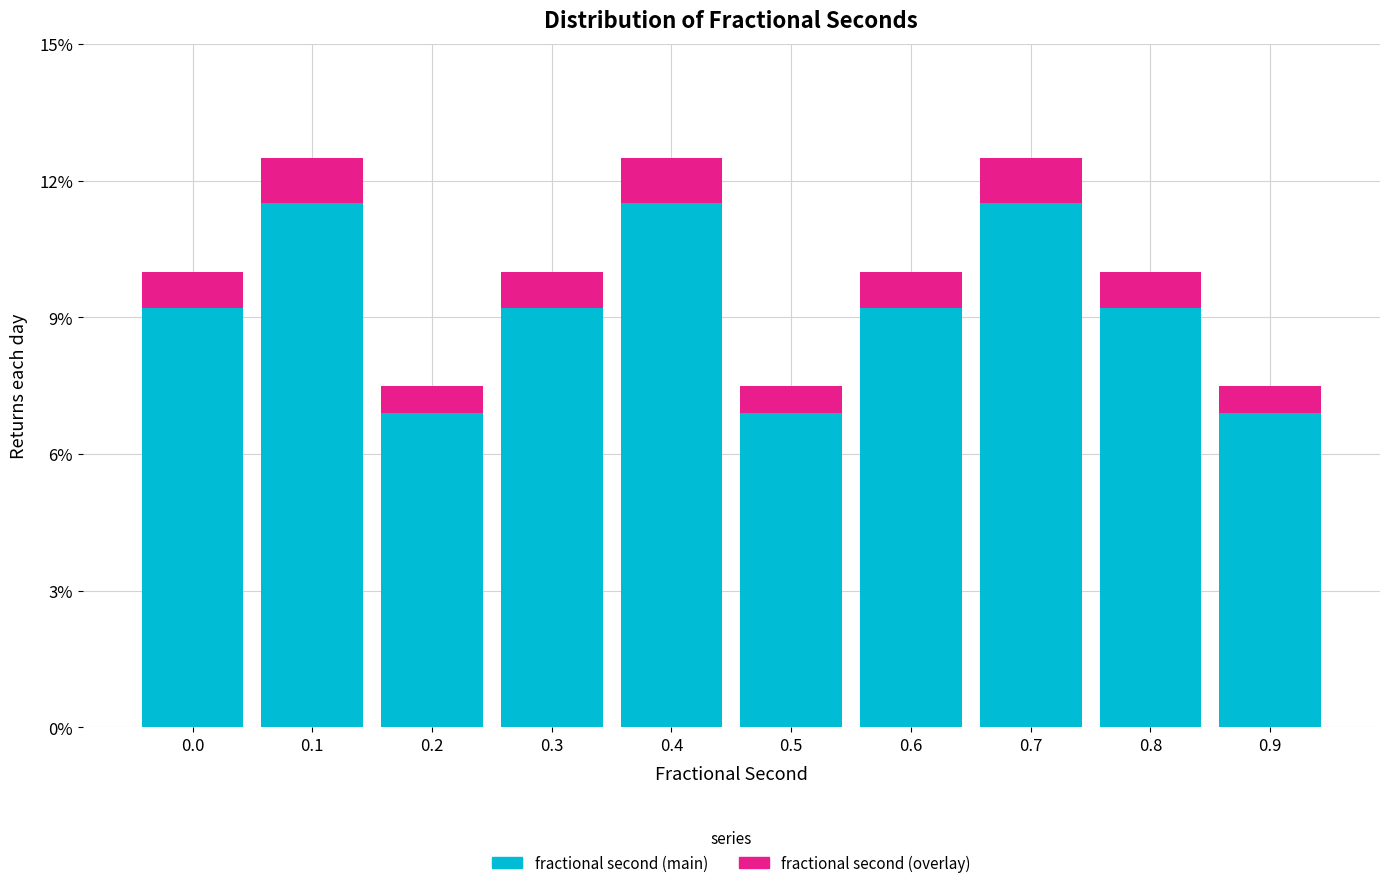

Reading right to left, what are the values for fractional second (main)?

6.9	9.2	11.5	9.2	6.9	11.5	9.2	6.9	11.5	9.2